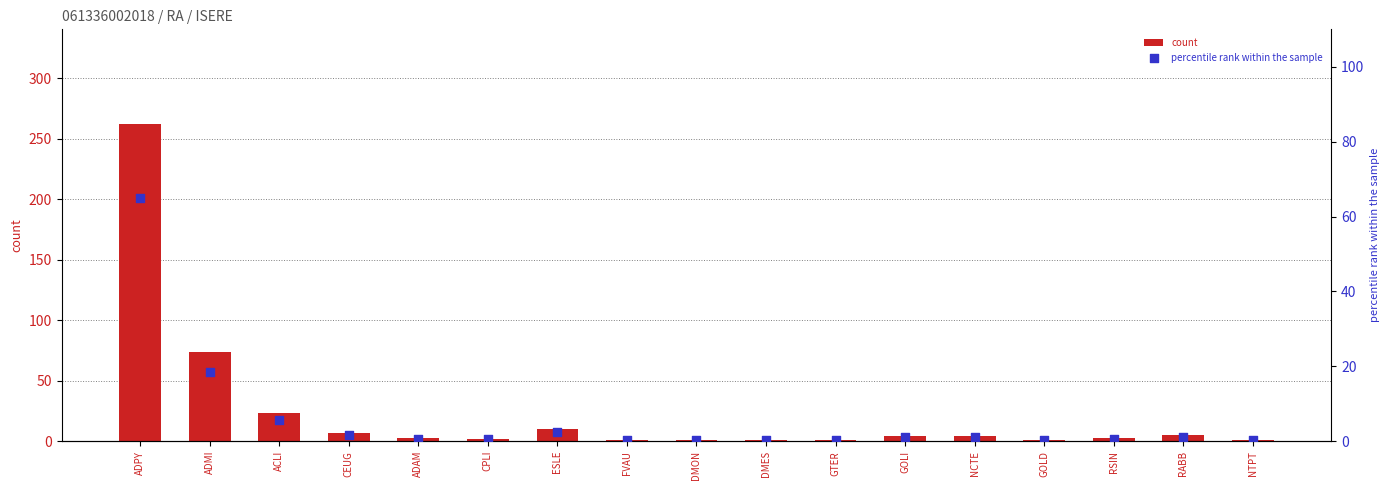

Which series reaches the minimum Y coordinate?

percentile rank within the sample